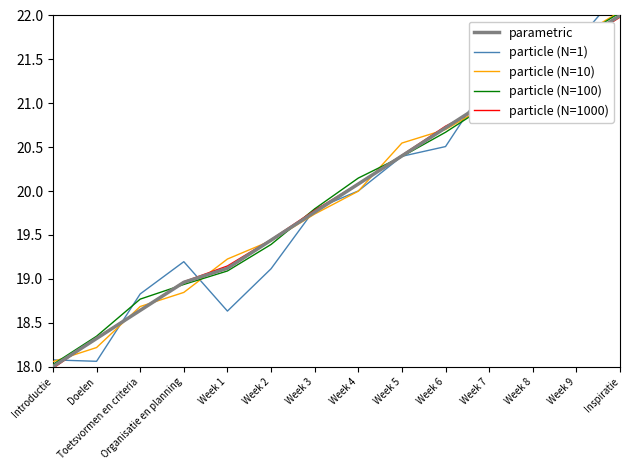

True or false: particle (N=10) has more than 1 points higher than both neighbors.

False